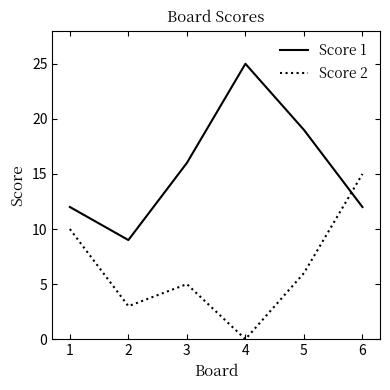

The Score 1 series shows 12 at 1. True or false?

True